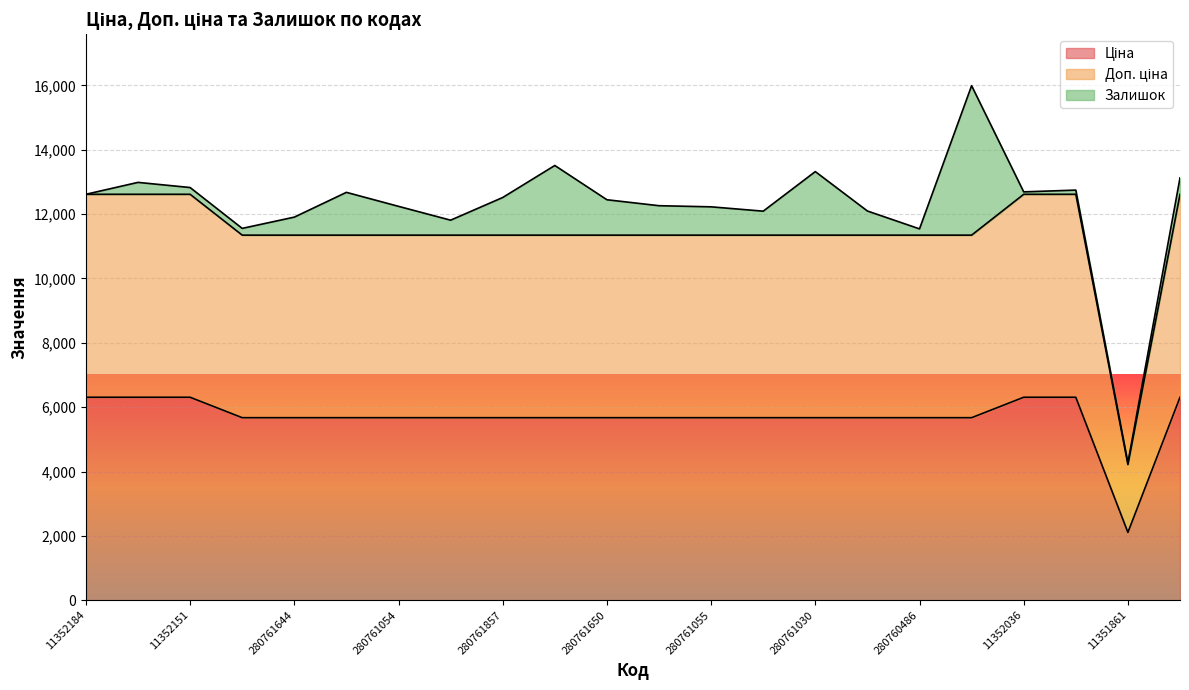

What is the total value across all series at 280761650?

12447.6